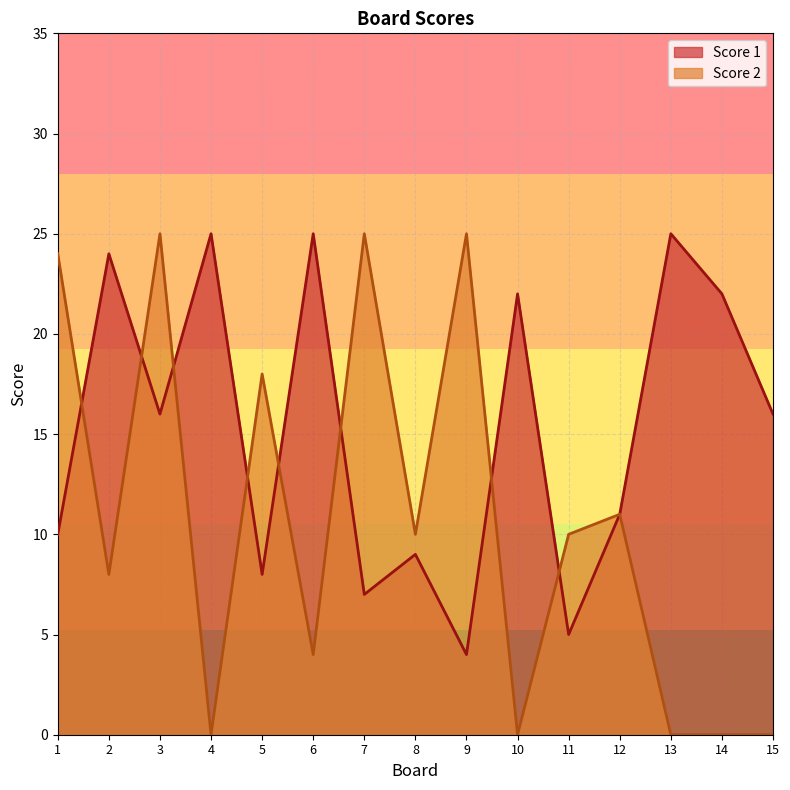

Where is the first local minimum for Score 2?

2